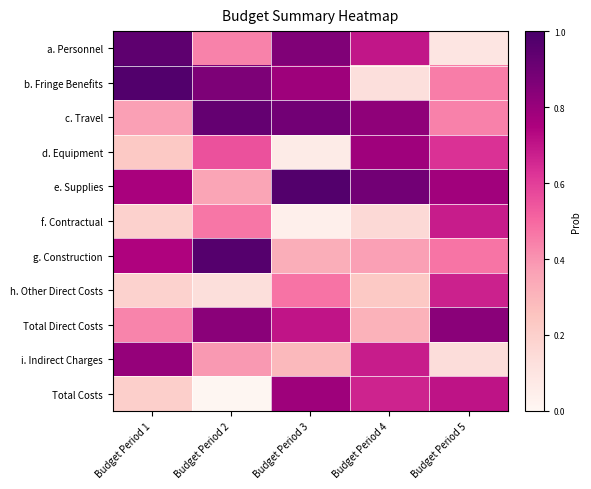

At which category is the sum across all series the highest?

Budget Period 3